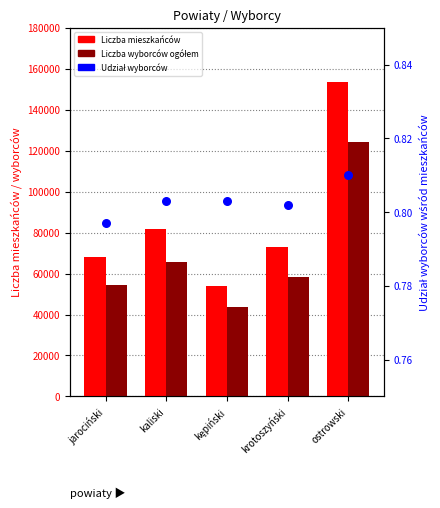

At how many categories does at least one series exceed 58510?

4